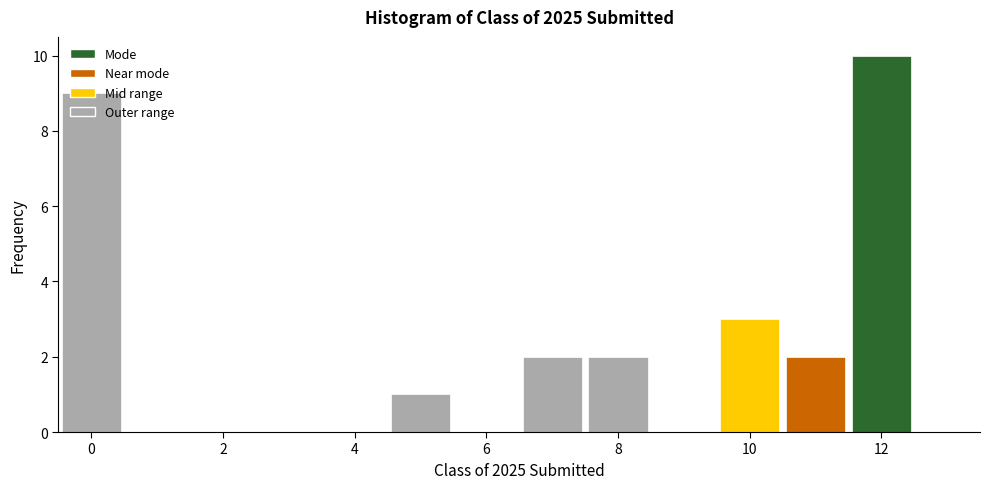

Which range on the x-axis has the tallest bar?

11.5 to 12.5